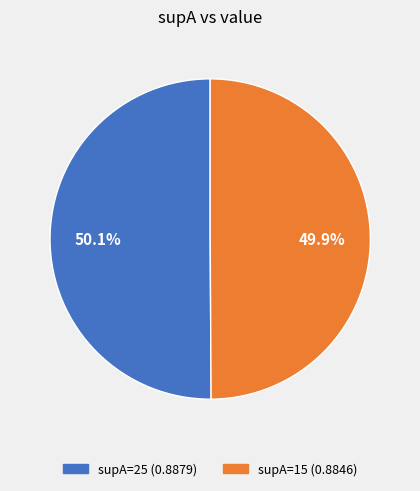

How many slices are in this pie chart?

2